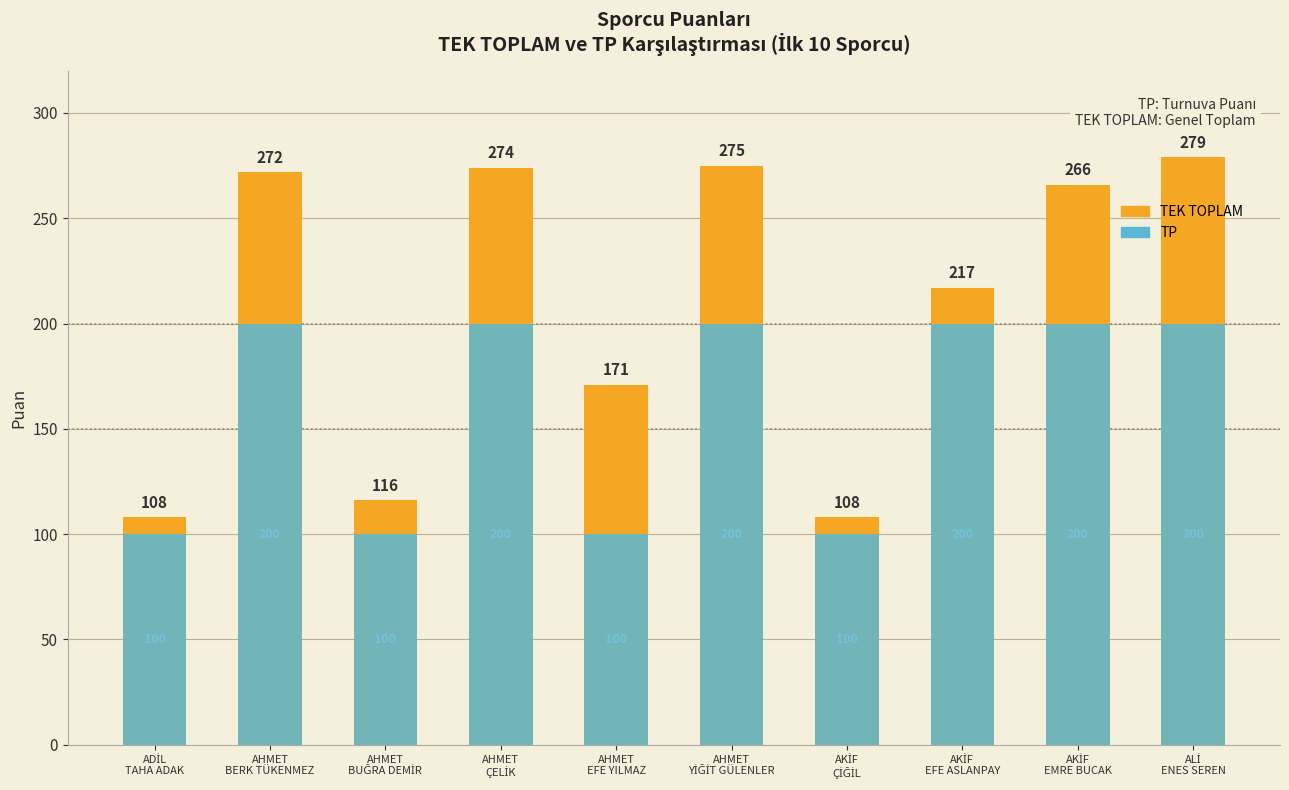

The TEK TOPLAM series shows 274 at AHMET
ÇELİK. True or false?

True